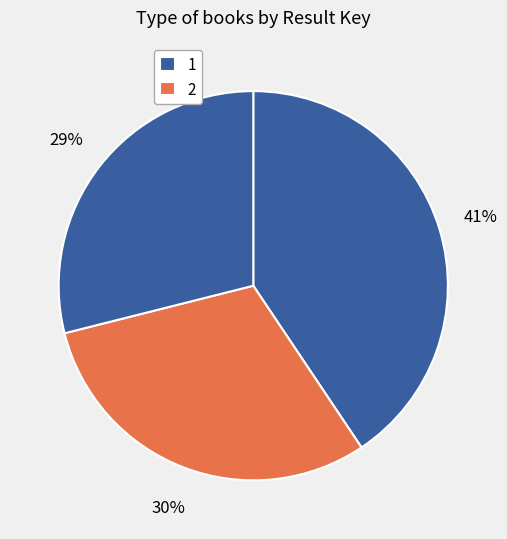

Count the number of slices in the pie.

3